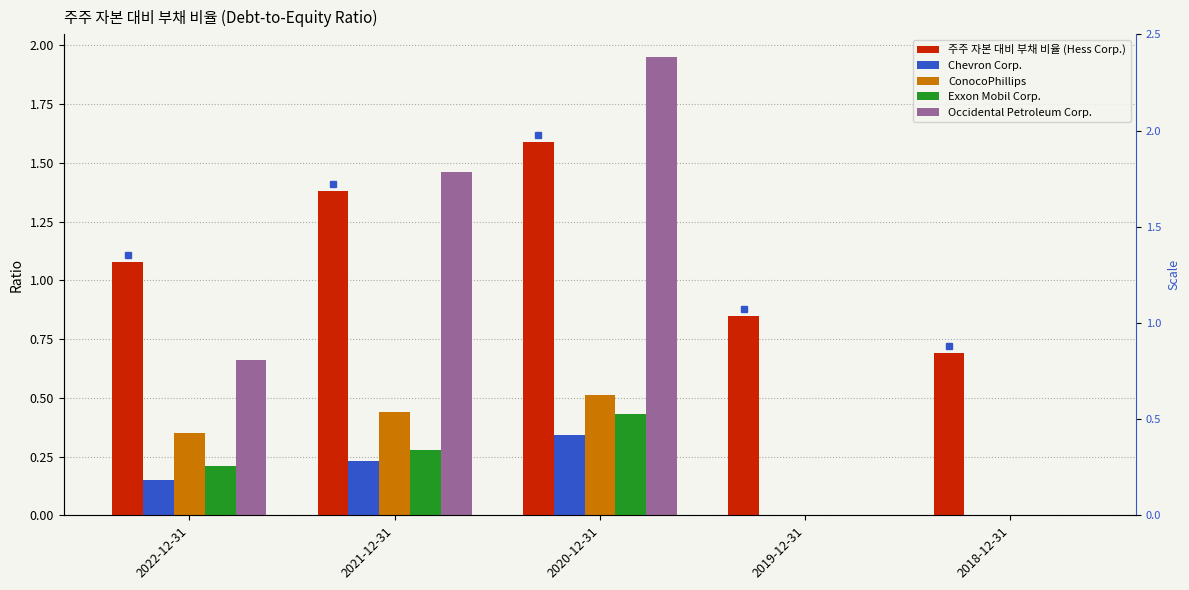

Between 2022-12-31 and 2020-12-31, which is larger?

2020-12-31